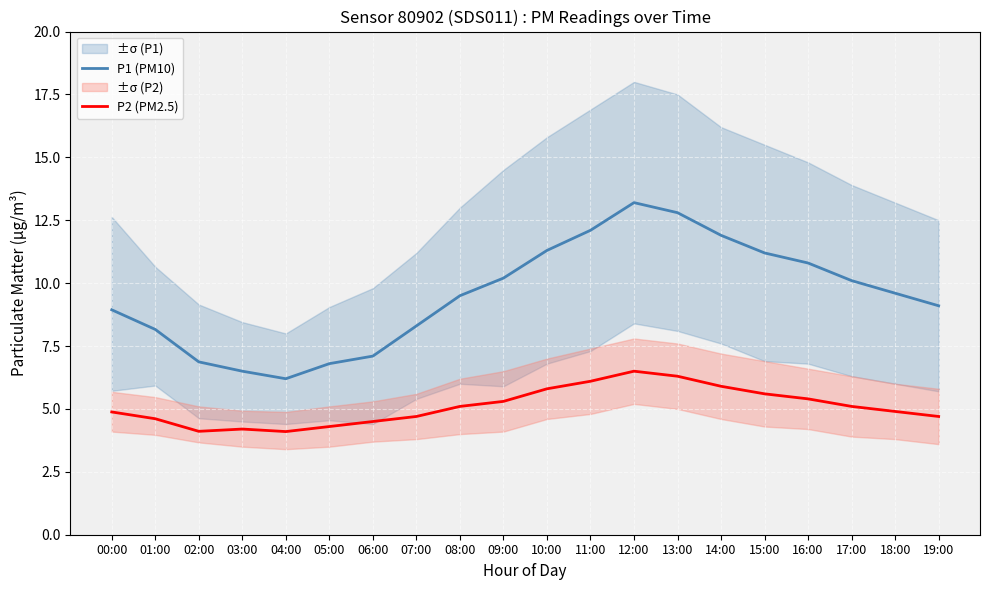

At which category is the sum across all series the highest?

12:00